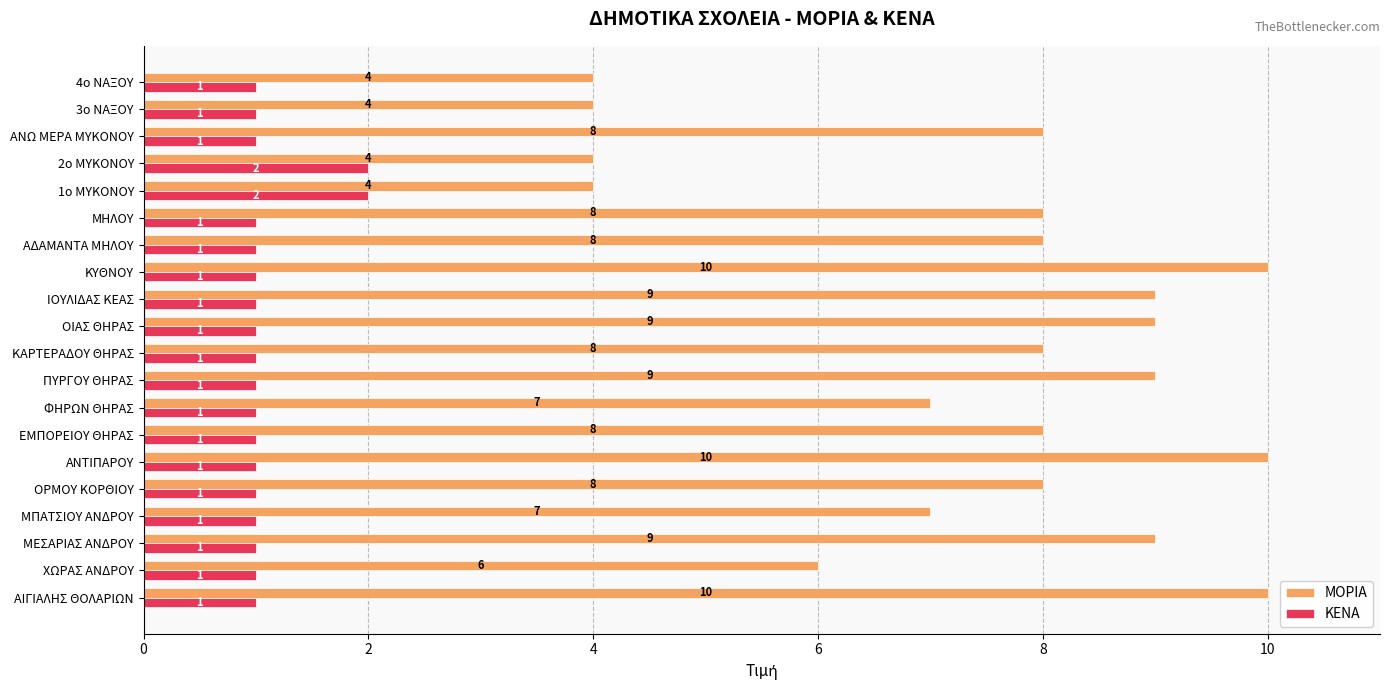

List the series in order of their overall mean, lowest first.

ΚΕΝΑ, ΜΟΡΙΑ